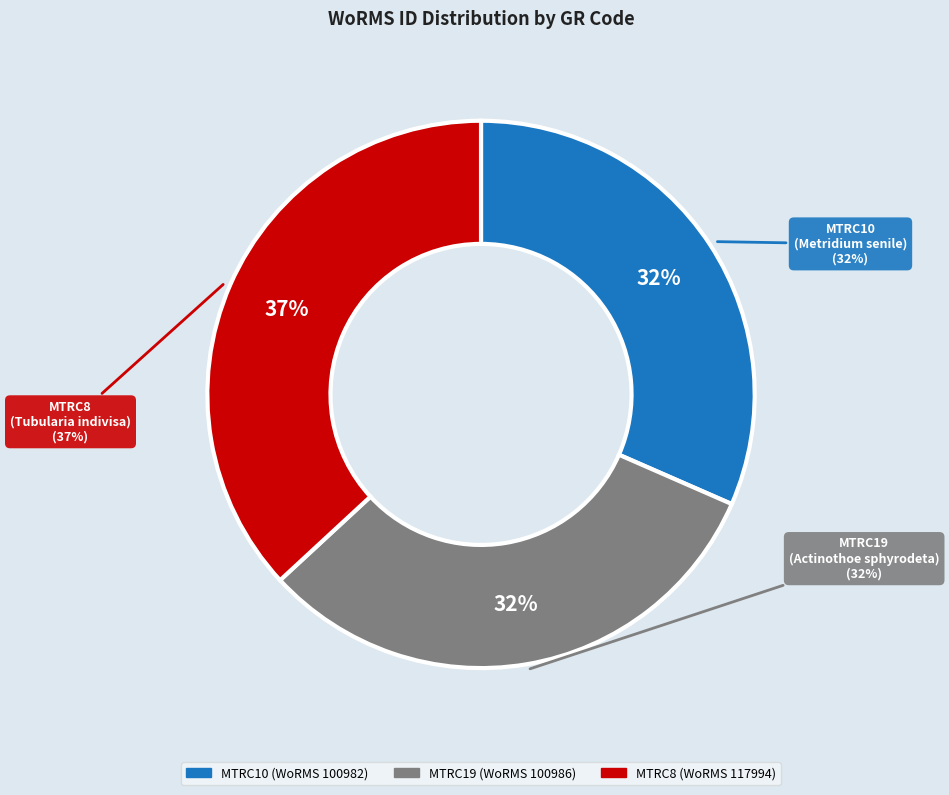

To the nearest percent, what is the average slice percentage?

33%